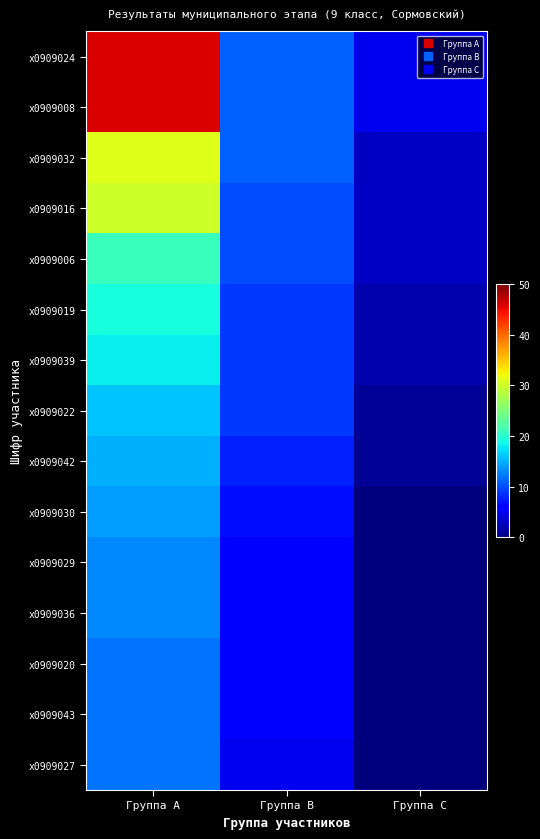

What is the total value across all series at Группа A?

318